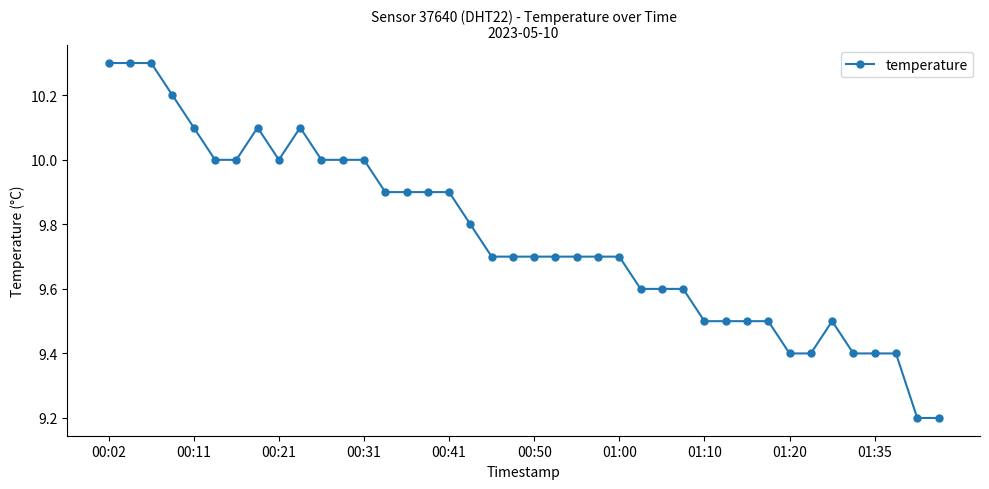

What is the value of the 3rd point from the left?

10.3